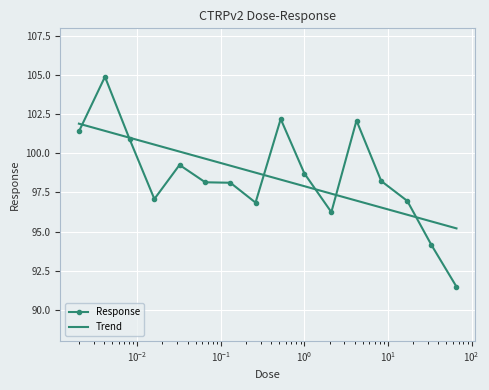

Reading left to right, extract all data points from this chart.

101.4	104.9	100.9	97.1	99.3	98.2	98.1	96.8	102.2	98.7	96.2	102.1	98.2	97.0	94.2	91.5